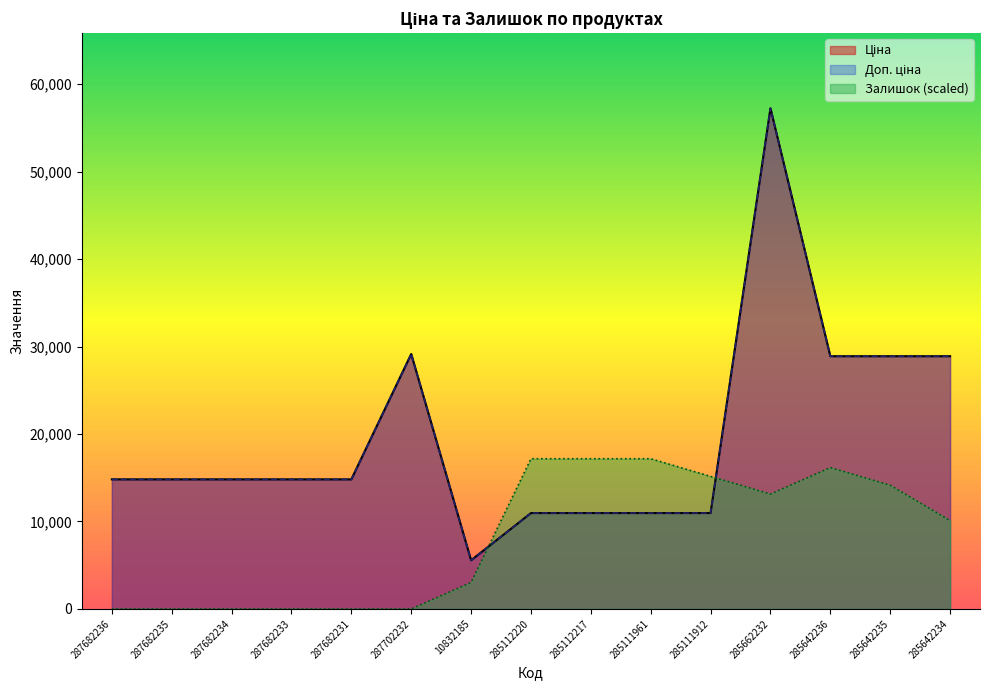

Where is the first local minimum for Доп. ціна?

10832185